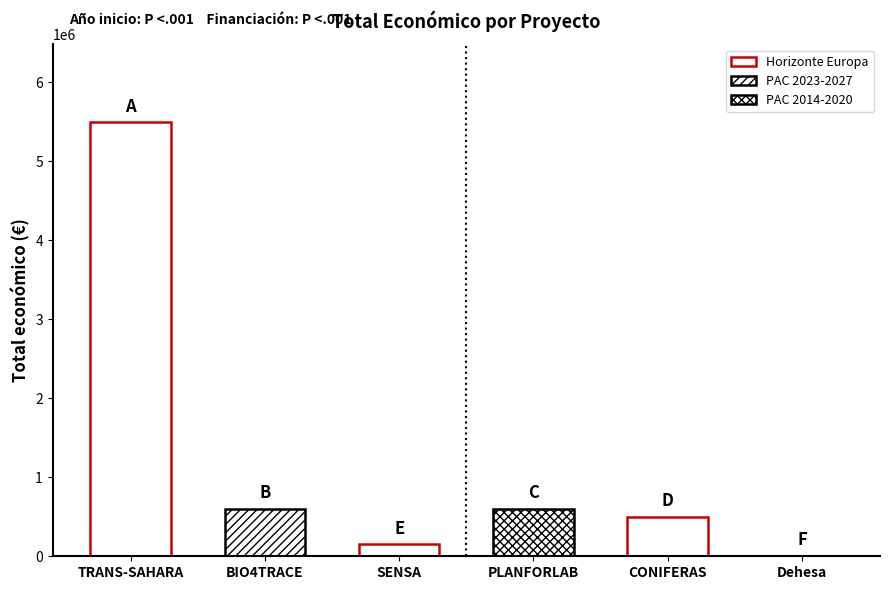

What is the difference between the values at Dehesa
2017 and CONIFERAS
2024?

494219